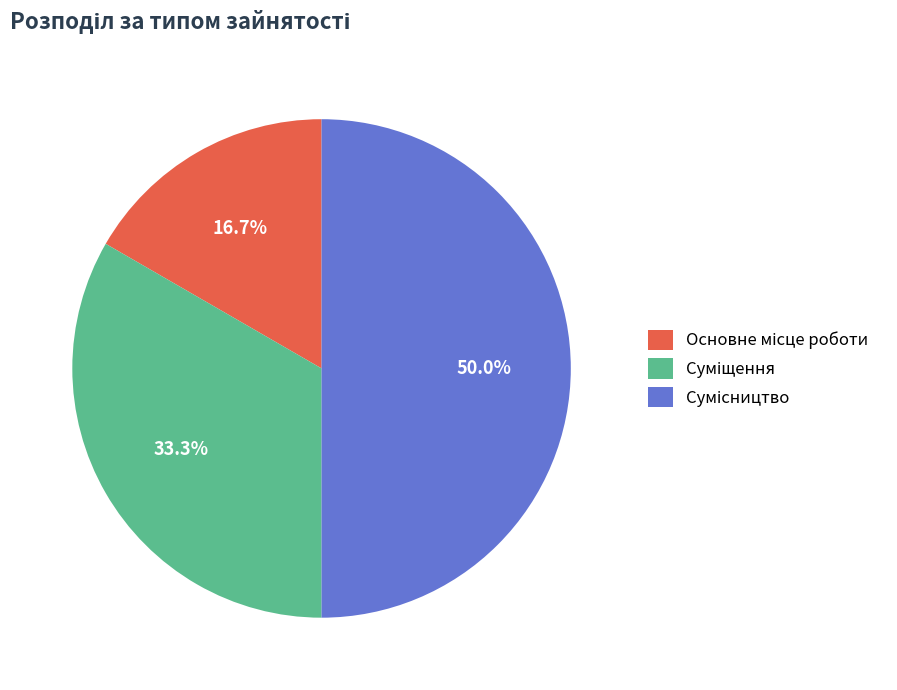

Rank the categories by value from highest to lowest.

Сумісництво, Суміщення, Основне місце роботи